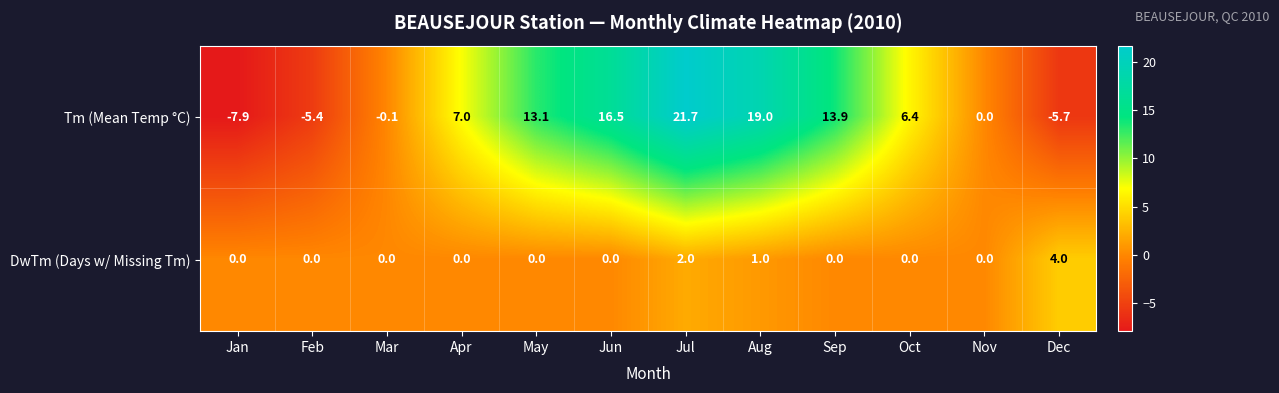

How many distinct data groups are displayed?

2